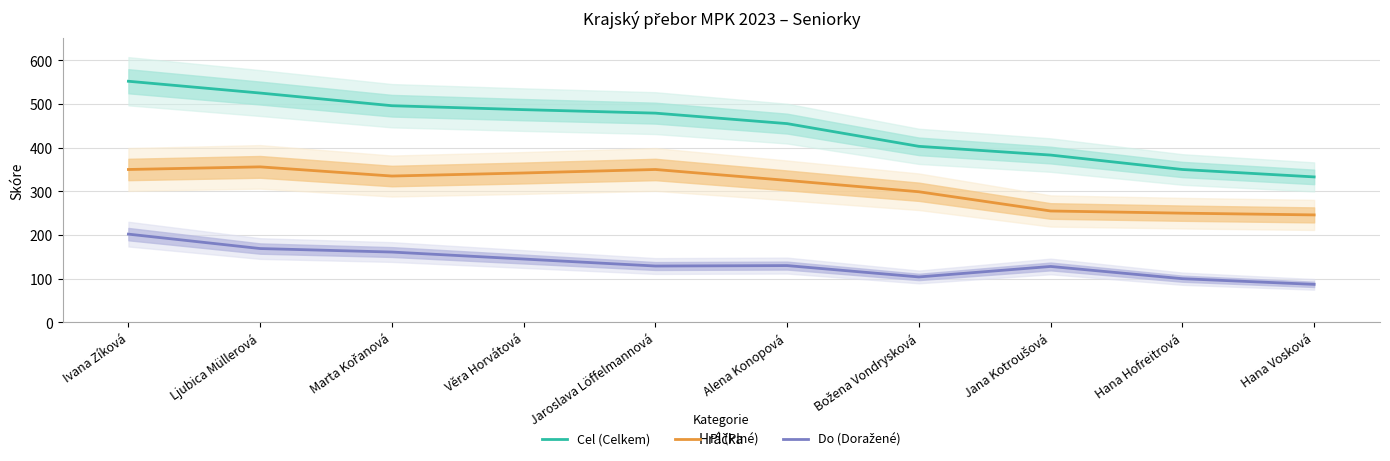

What position from the right is Jana Kotroušová?

3